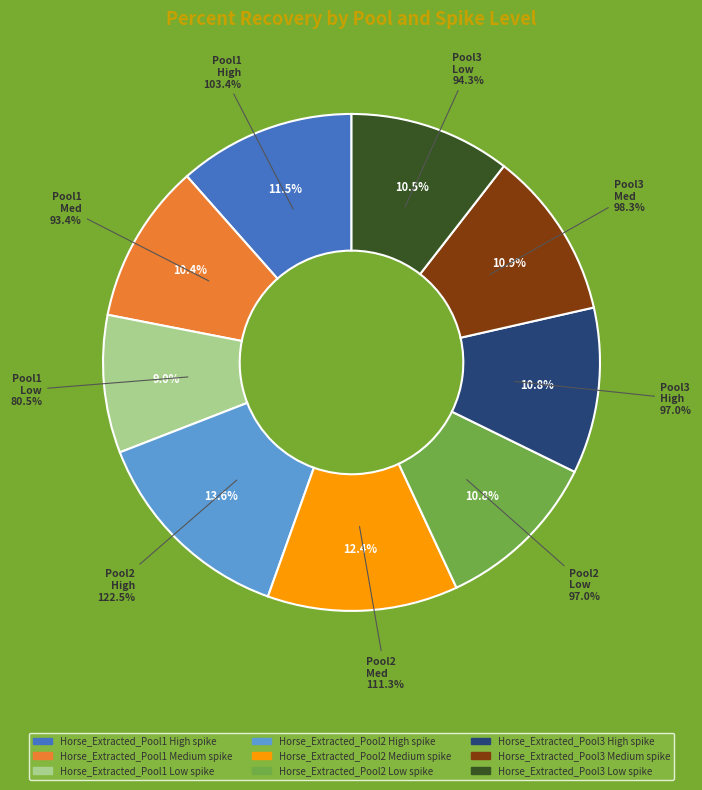

To the nearest percent, what percentage of the pie is Horse_Extracted_Pool1 Low spike?

9%